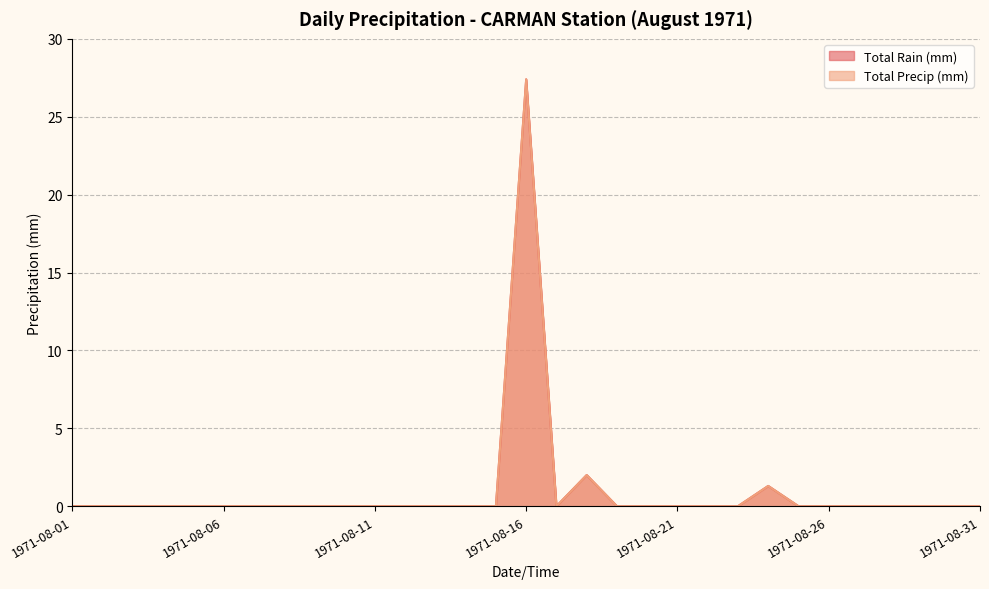

What is the difference between the maximum and minimum values in the Total Precip (mm) series?

27.4